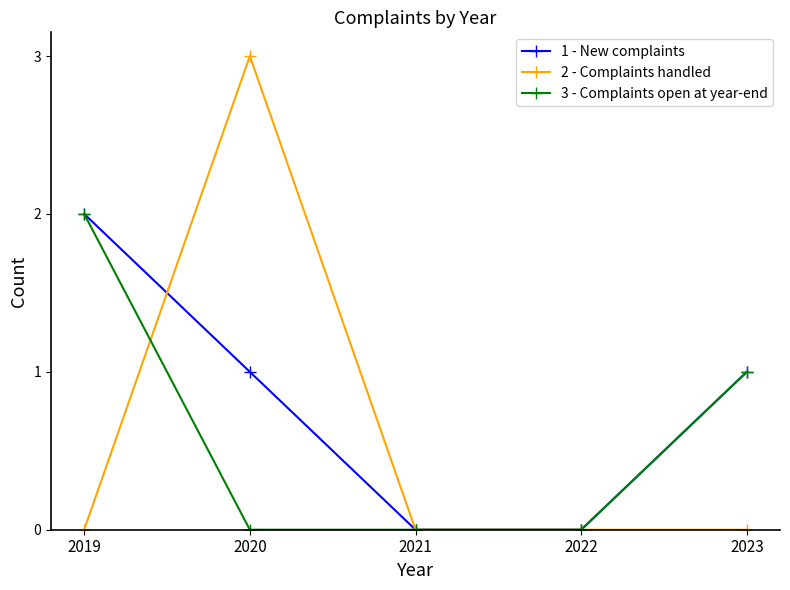

What are all the series names shown in the legend?

1 - New complaints, 2 - Complaints handled, 3 - Complaints open at year-end